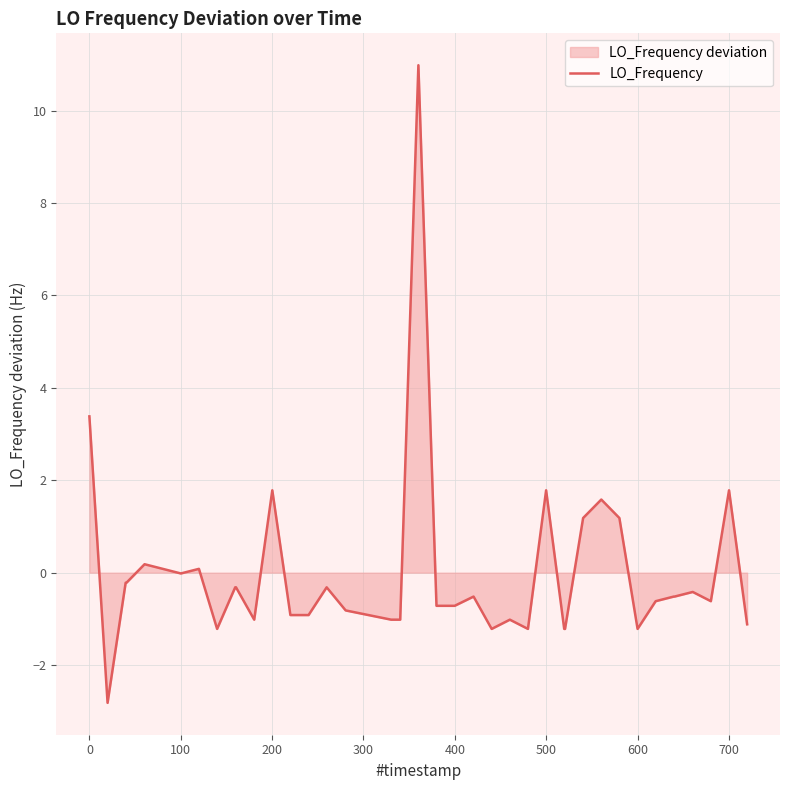

The chart shows a value of -0.4 at 20. True or false?

False